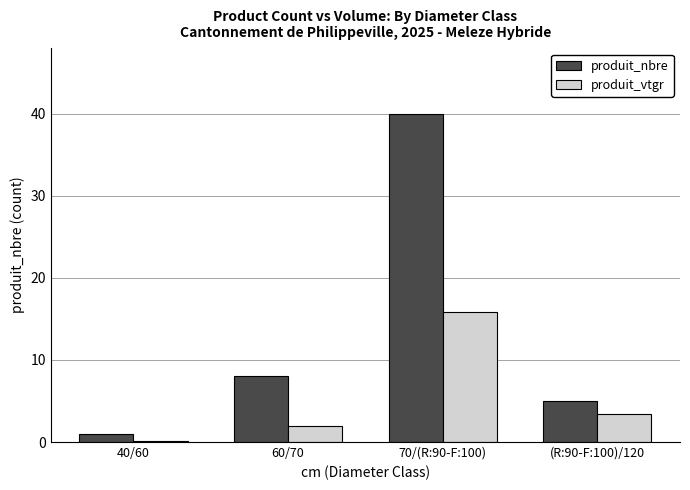

Where is produit_vtgr nearest to the value 7?

(R:90-F:100)/120